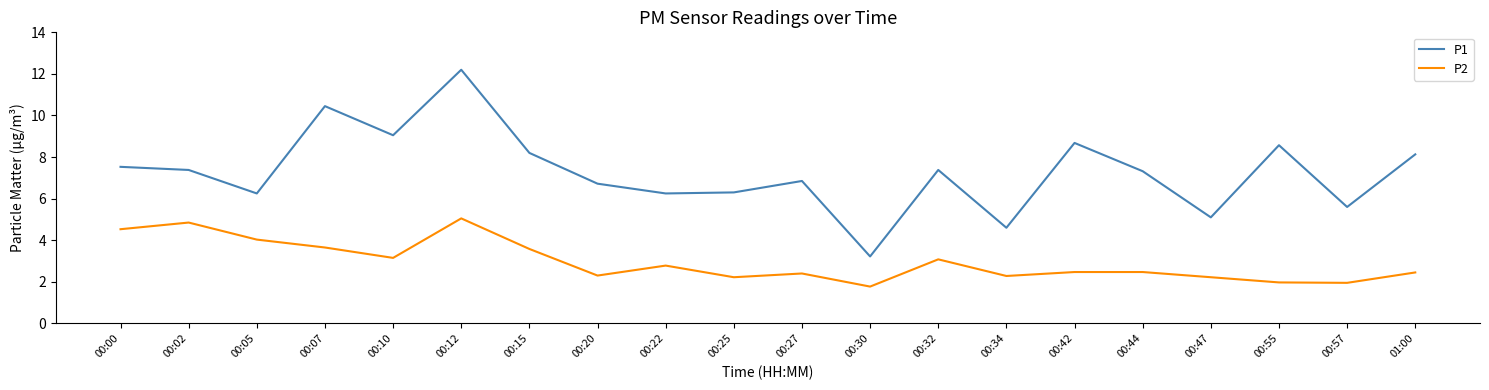

Rank the series by their maximum value, from highest to lowest.

P1, P2